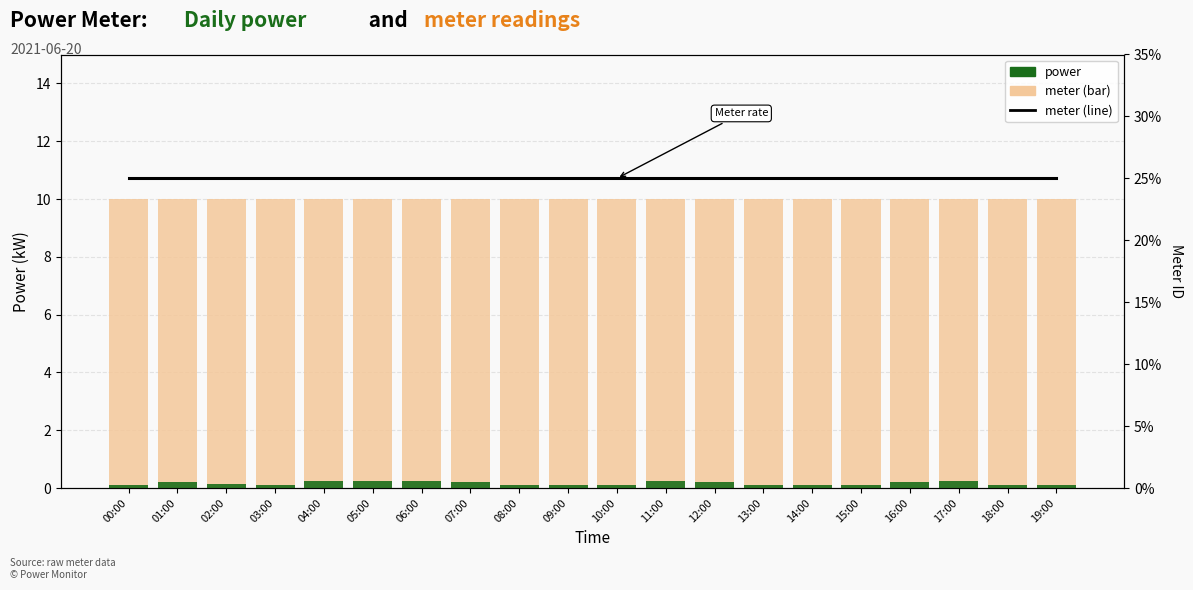

Which series changed the most between 06:00 and 07:00?

power